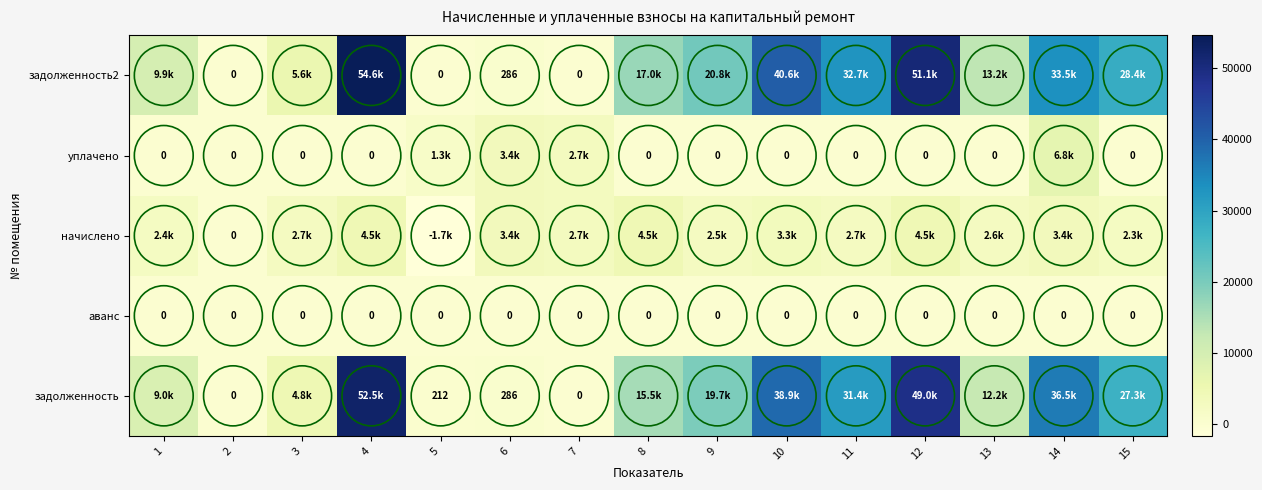

True or false: уплачено has a value of 6807.8 at 14.

True